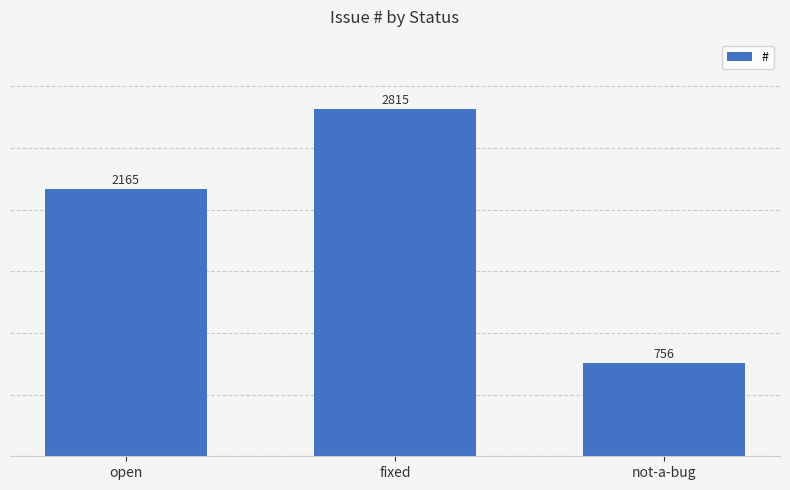

What is the difference between the maximum and second lowest values?

650